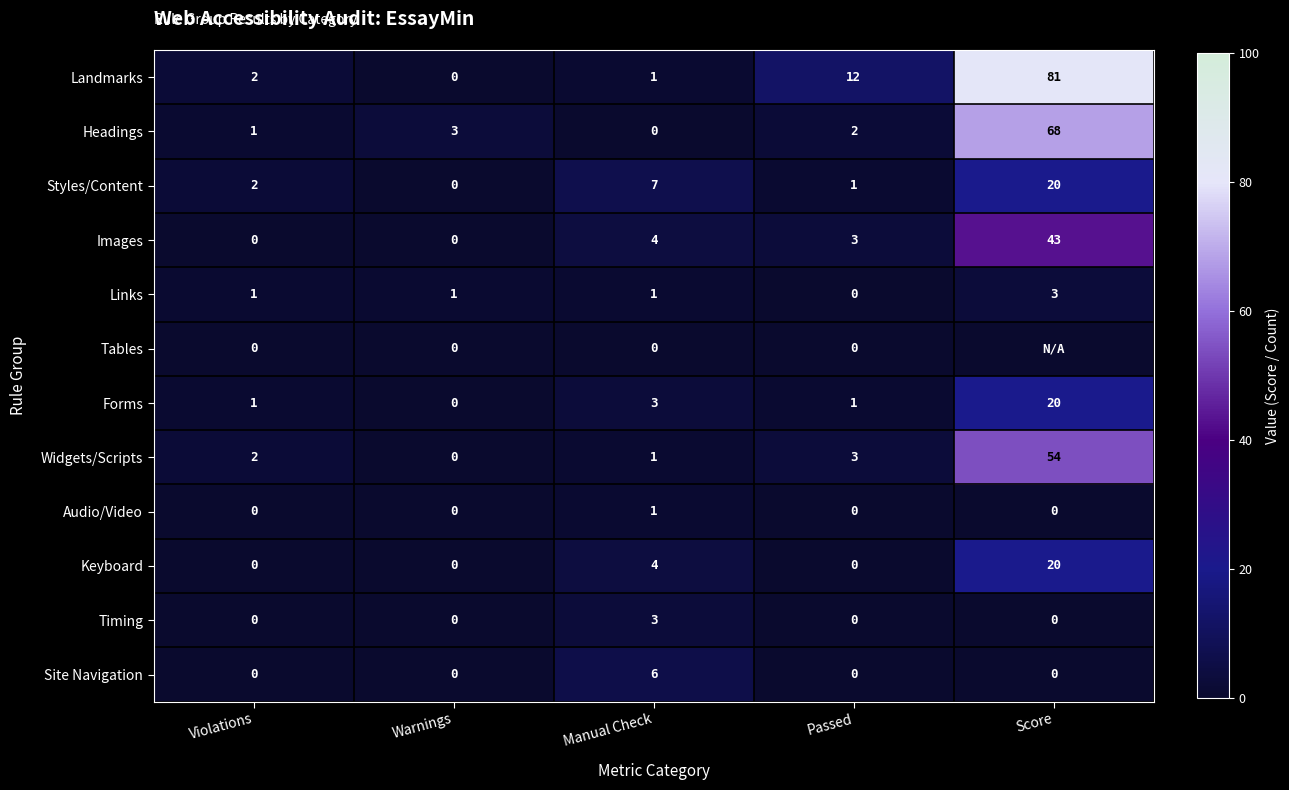

At which label does Links reach its peak?

Score